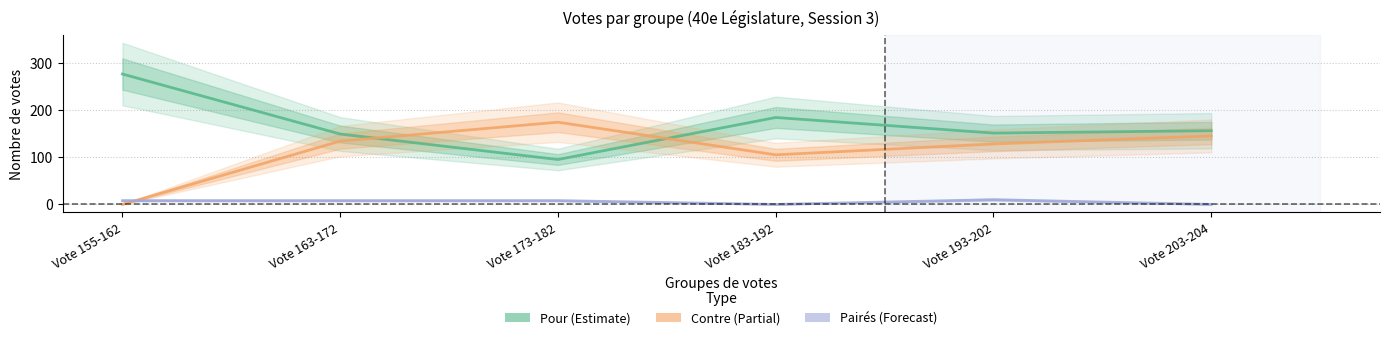

Which series has the largest total across all categories?

Pour